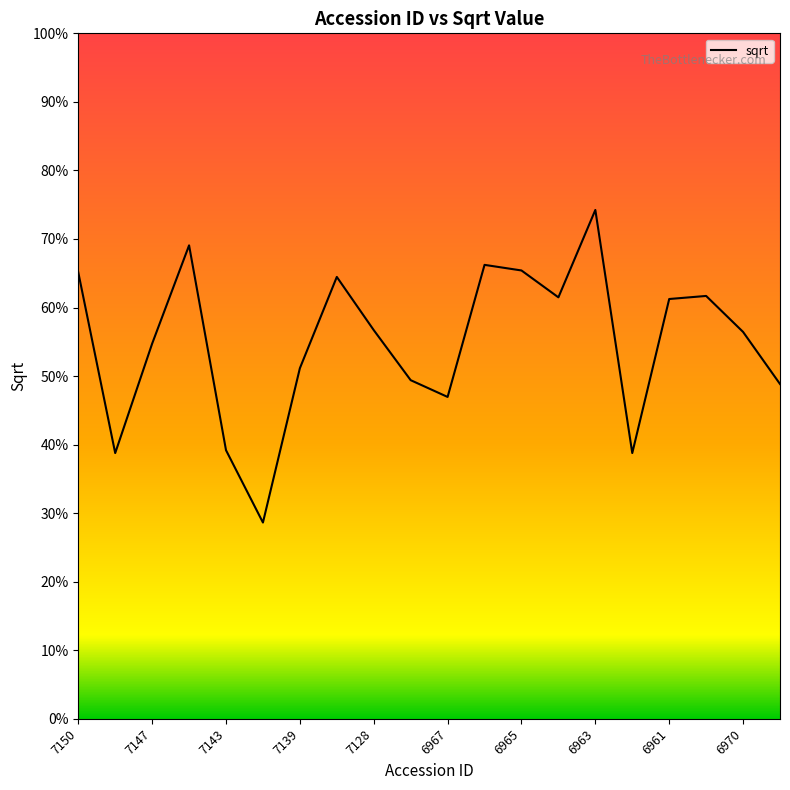

How many points are higher than both their immediate neighbors (excluding endpoints)?

5